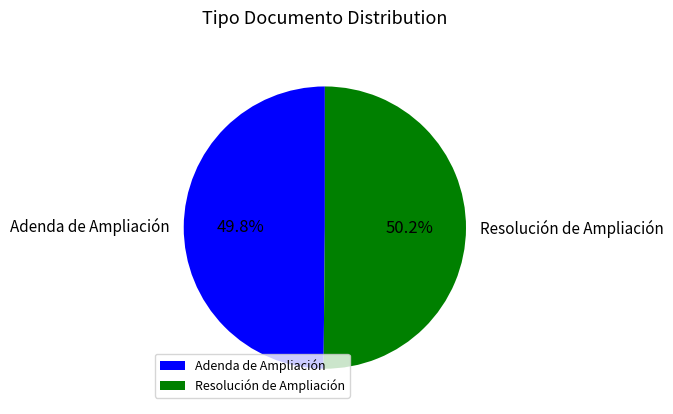

Combined, what portion of the pie is Resolución de Ampliación and Adenda de Ampliación?

100.0%